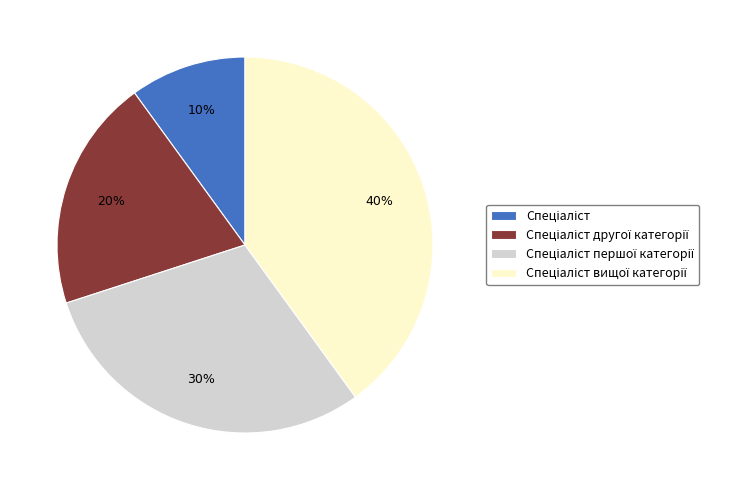

Does any single category account for the majority?

No